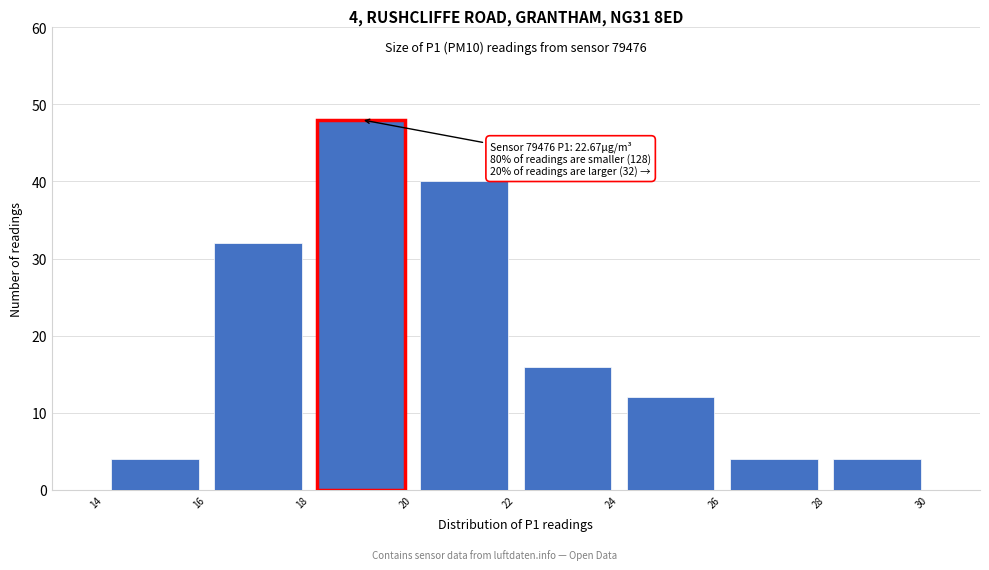

Which range on the x-axis has the tallest bar?

18 to 20